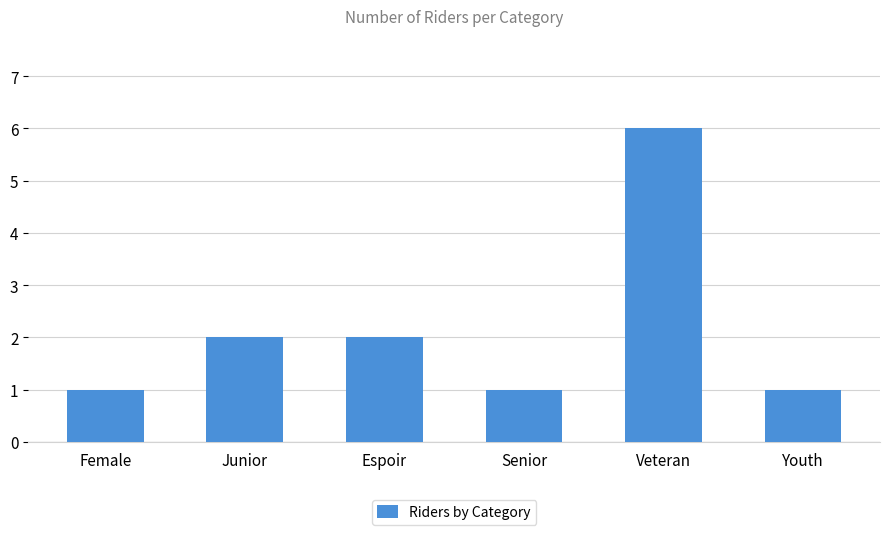

What is the change in value from Espoir to Youth?

-1